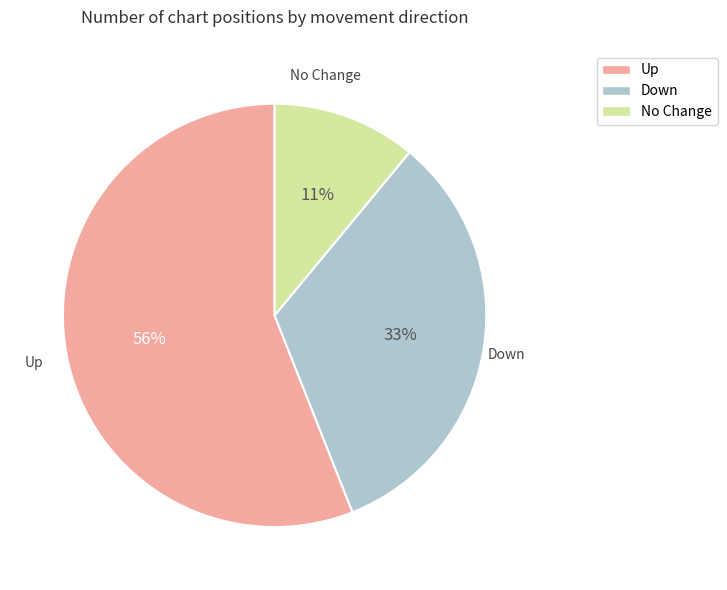

Does any single category account for the majority?

Yes